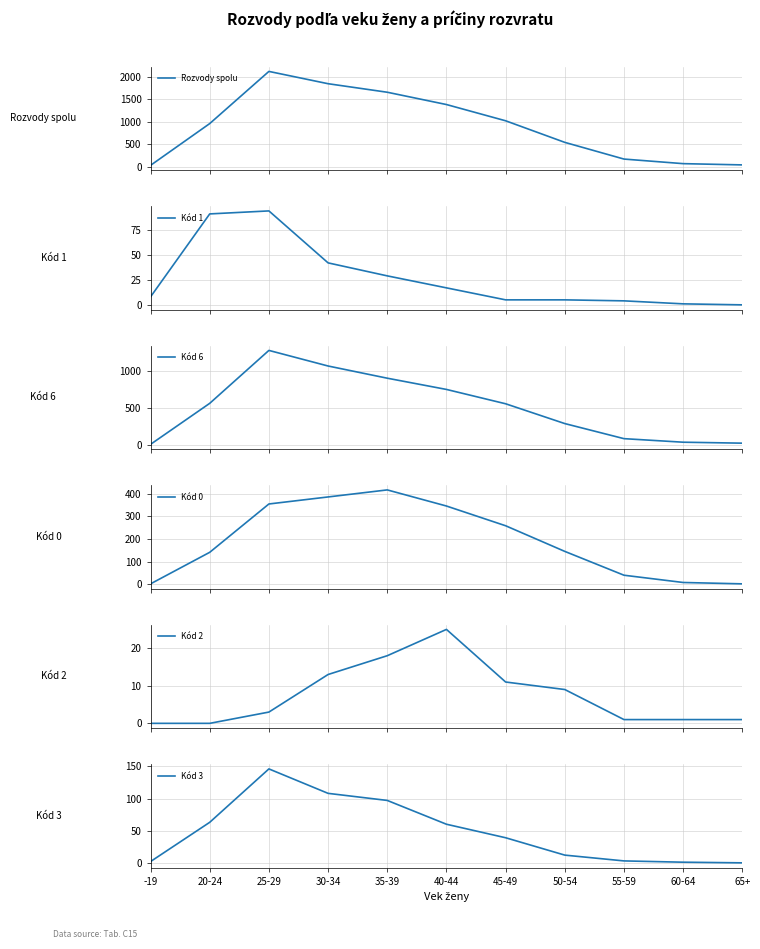

True or false: Kód 1 and Rozvody spolu intersect in this chart.

False